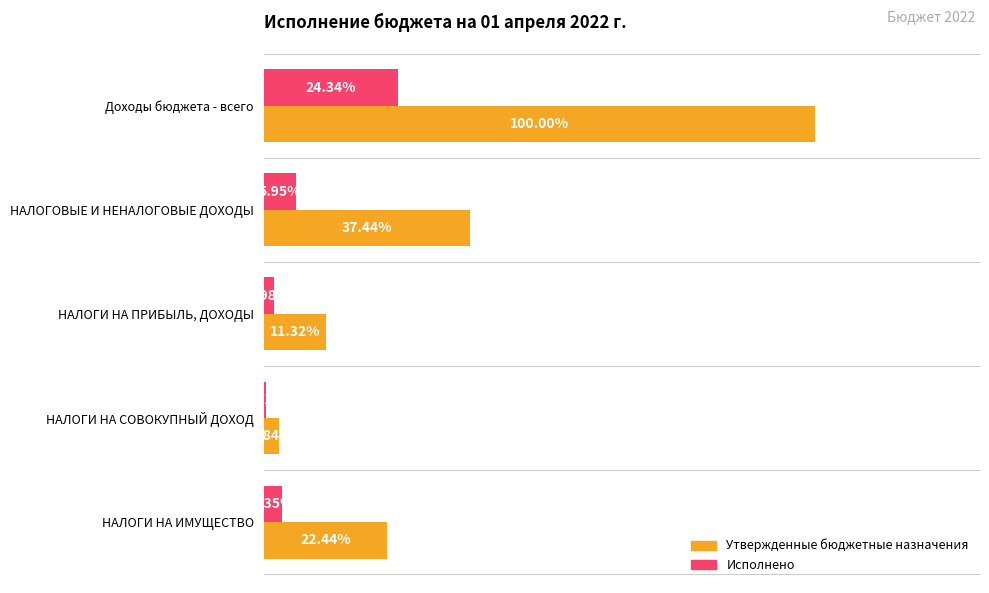

Which label corresponds to the largest value in the chart?

Доходы бюджета - всего